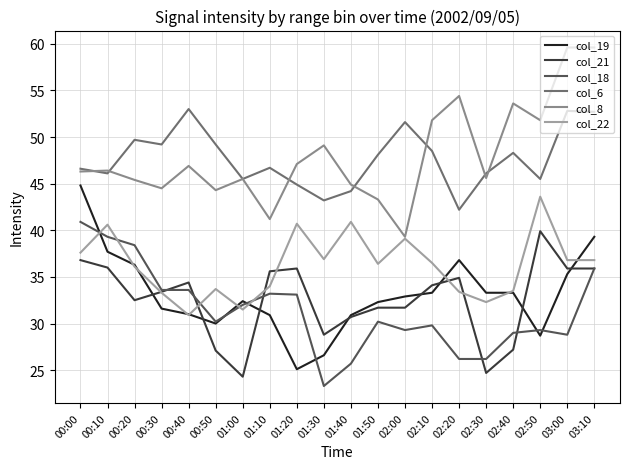

Which series has the largest total across all categories?

col_8